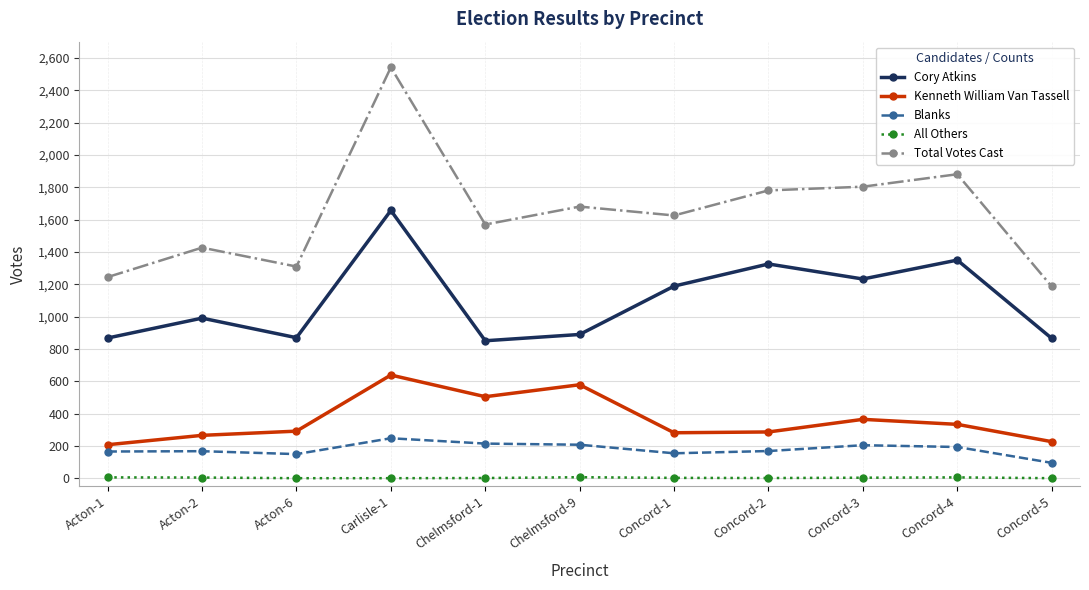

True or false: Cory Atkins and Blanks intersect in this chart.

False